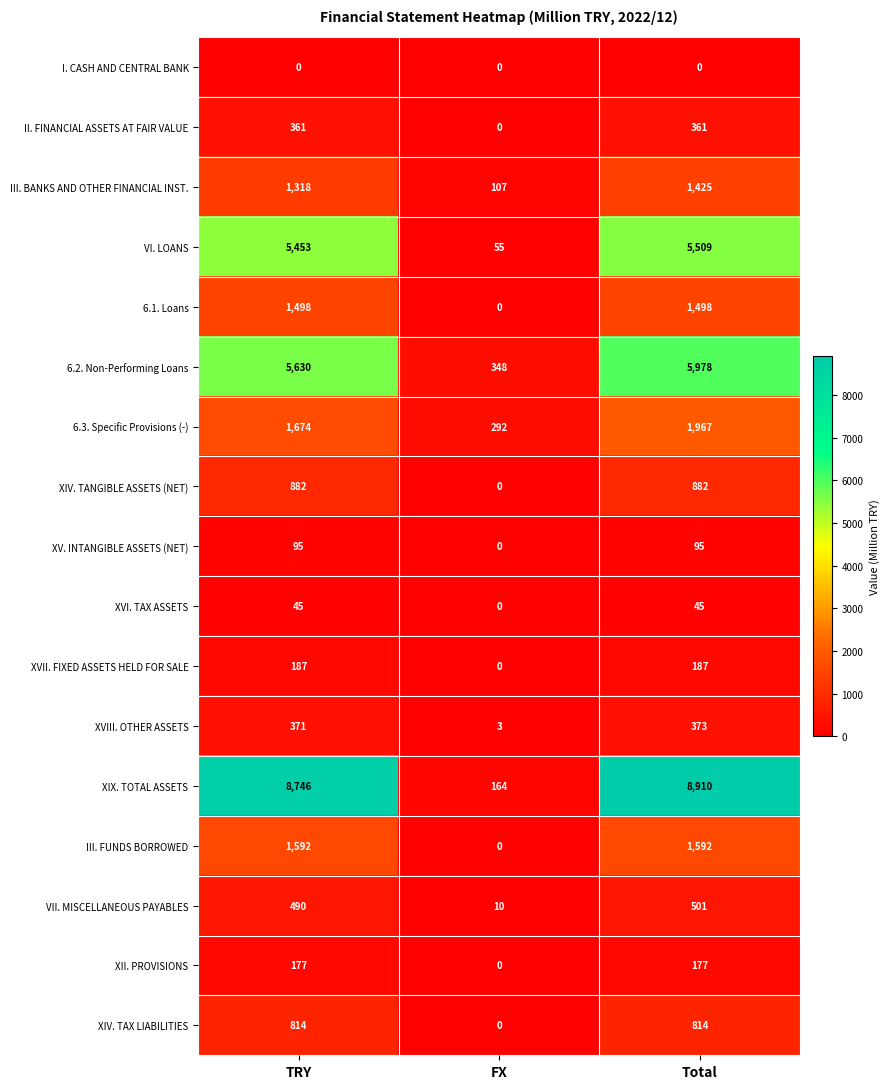

Which series has the largest range (max minus min)?

XIX. TOTAL ASSETS